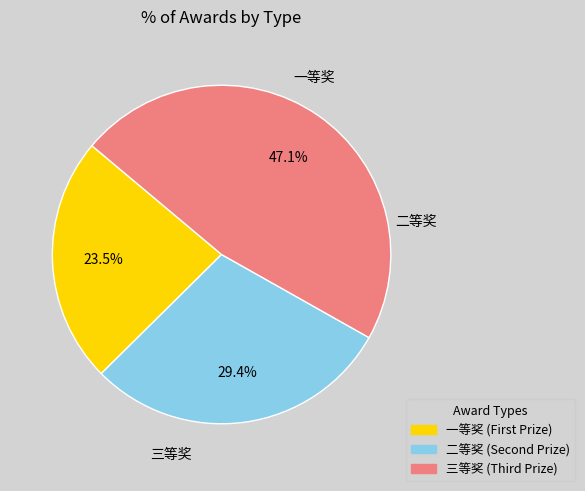

Which slice is the smallest?

一等奖